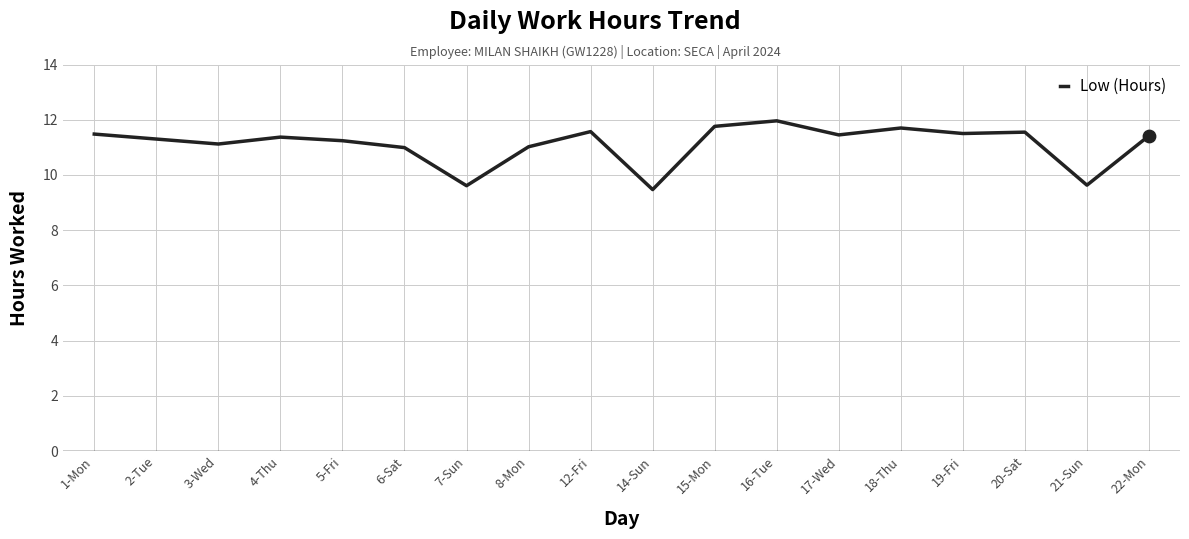

What is the change in value from 1-Mon to 15-Mon?

+0.3